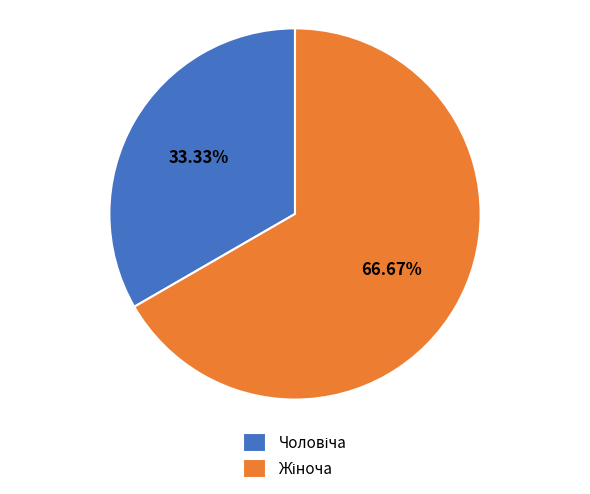

Is there a majority slice in this chart?

Yes